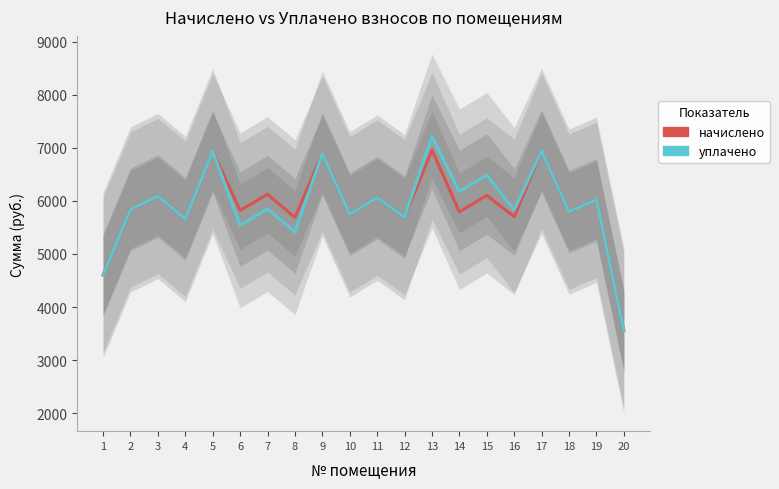

At which label does уплачено first exceed 5848?

3